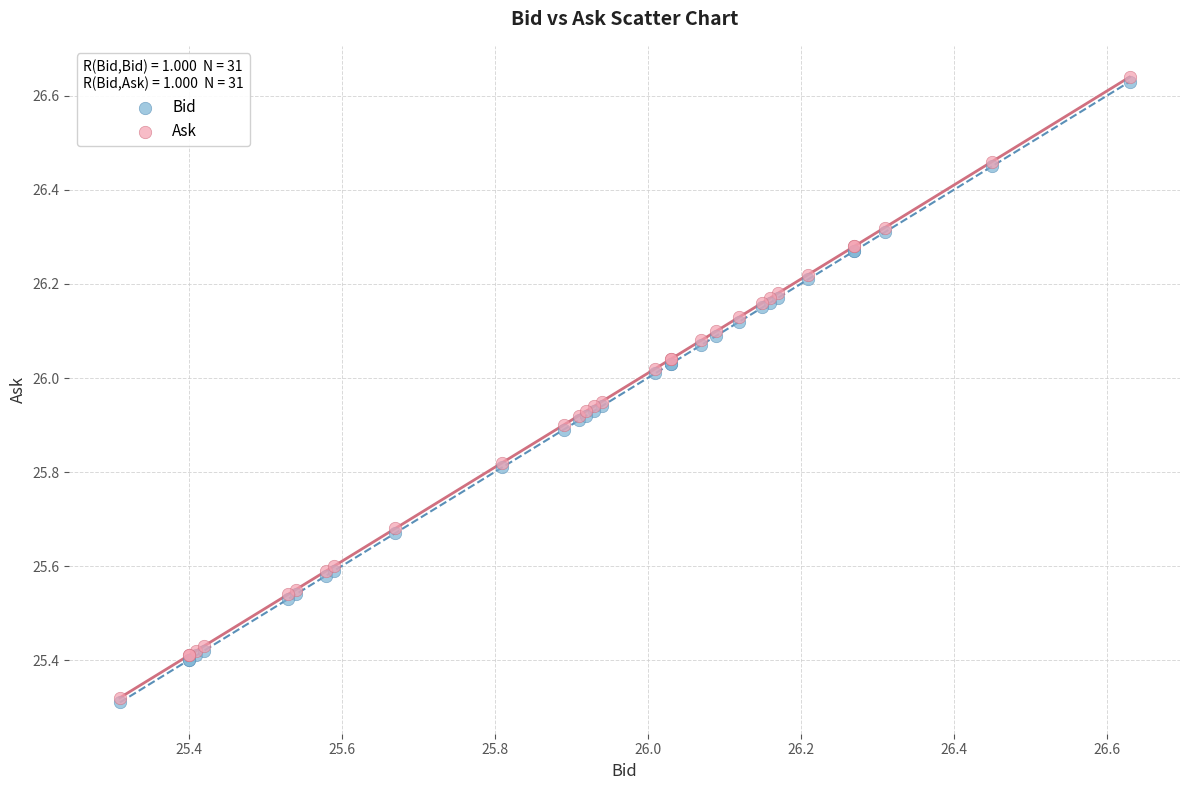

What are all the series names shown in the legend?

Bid, Ask